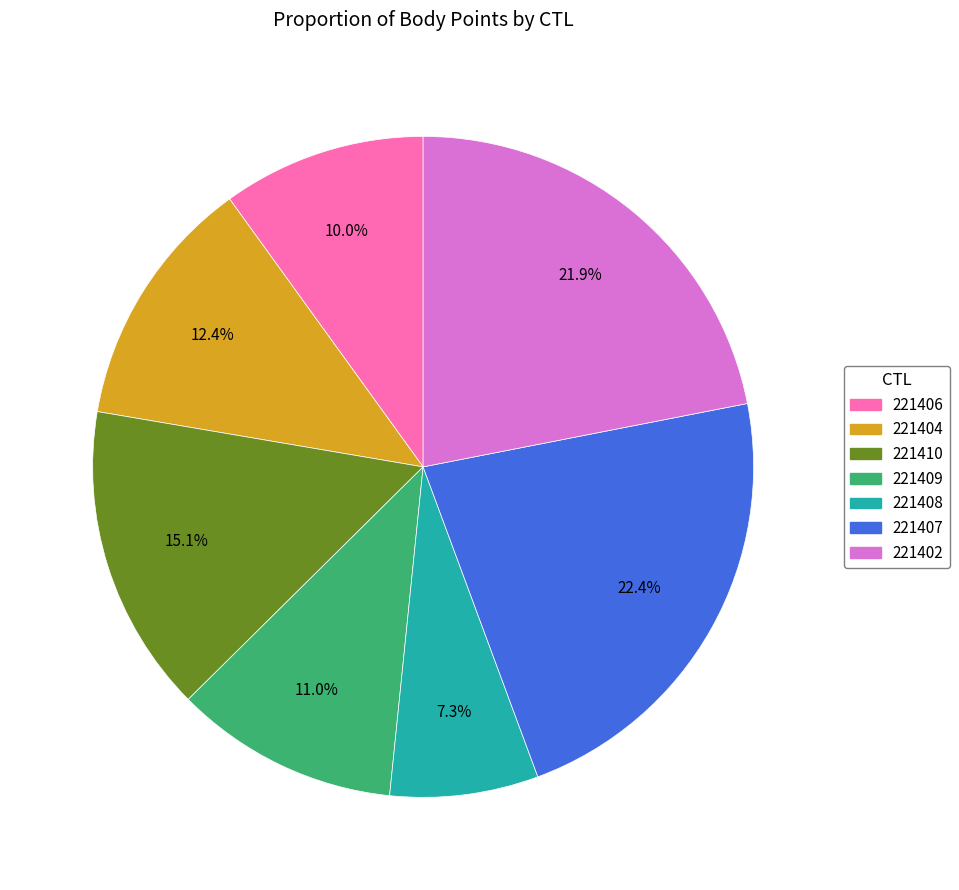

To the nearest percent, what portion does 221408 represent?

7%